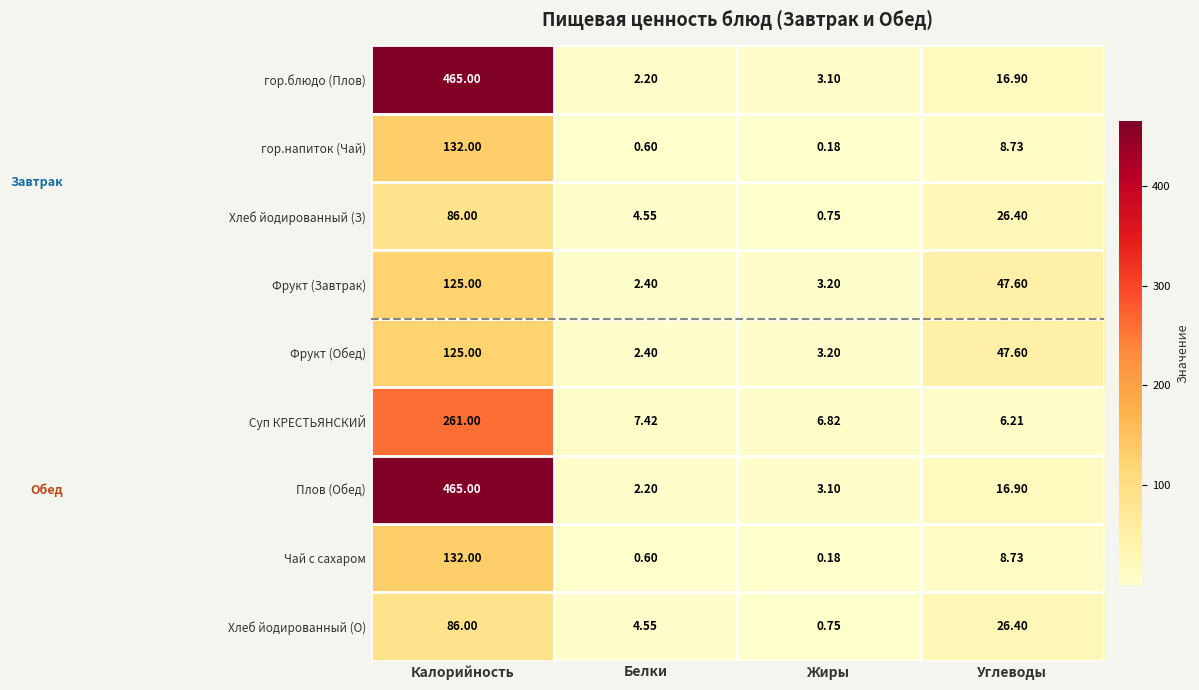

List the labels in order of Хлеб йодированный (З) value, smallest first.

Жиры, Белки, Углеводы, Калорийность